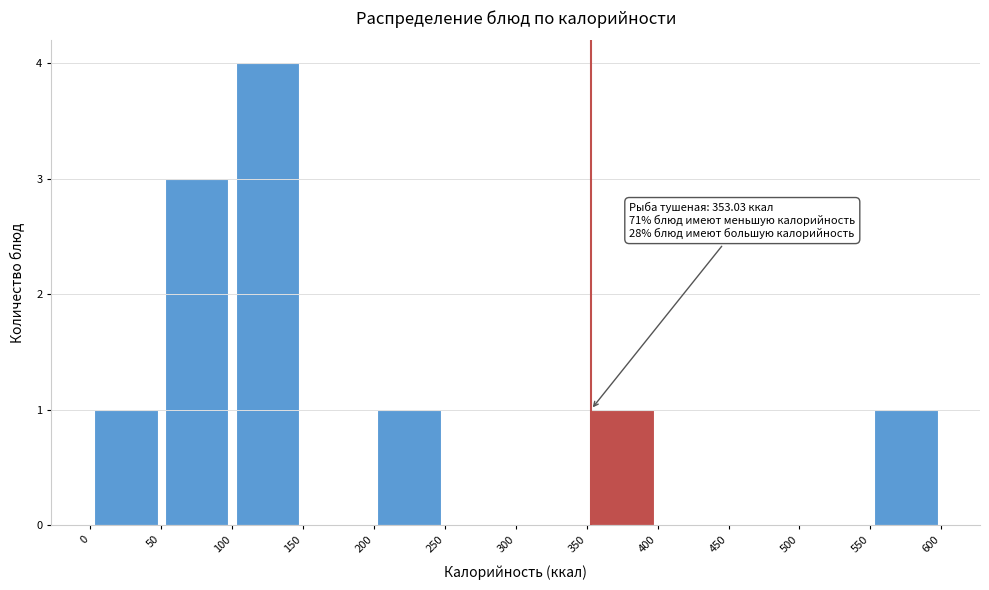

Over which range of the x-axis is the bar tallest?

100 to 150